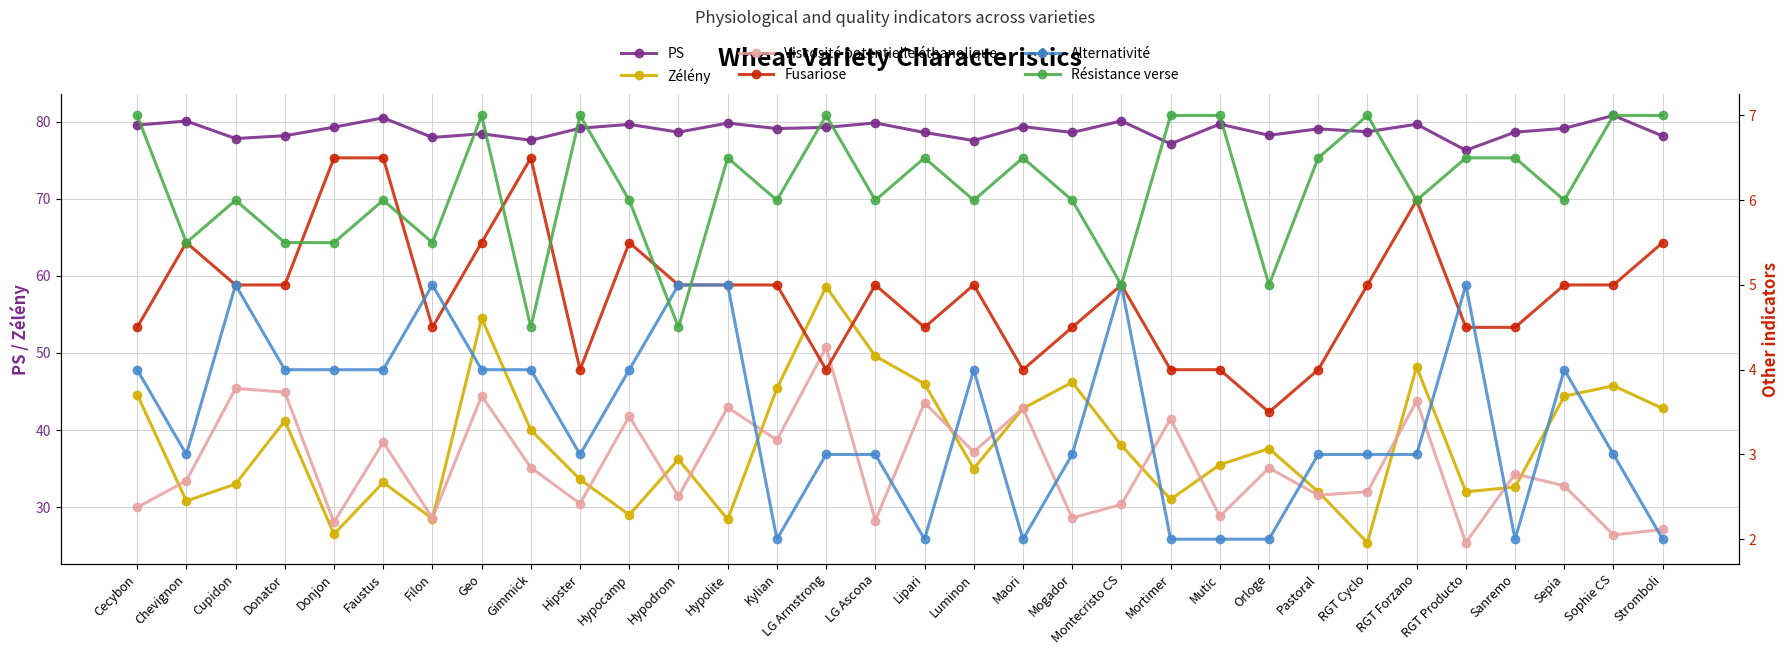

What is the average value of the Alternativité series?

3.4